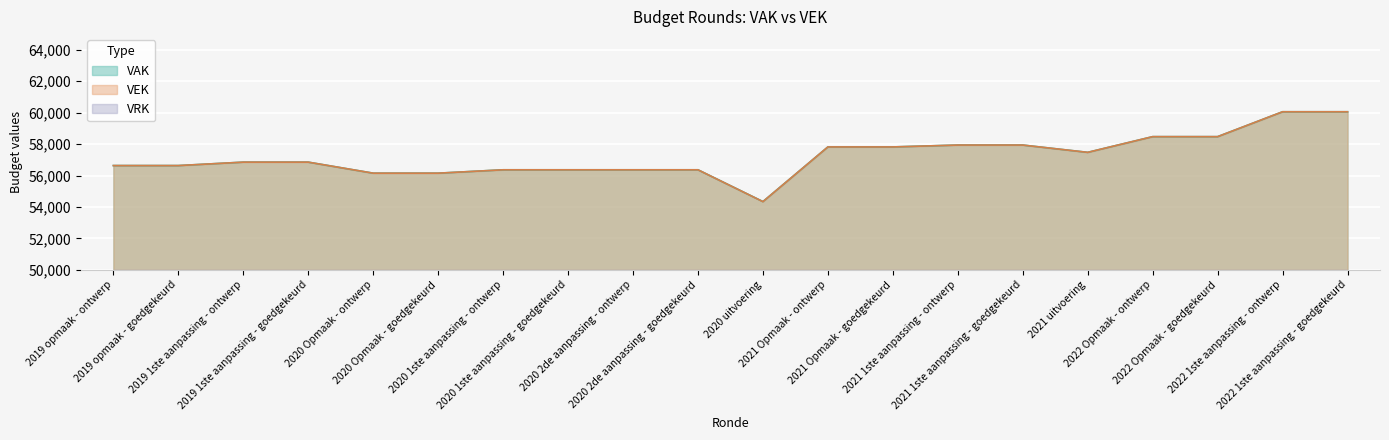

What is the sum of the VAK values at 2022 Opmaak - ontwerp and 2020 uitvoering?

112819